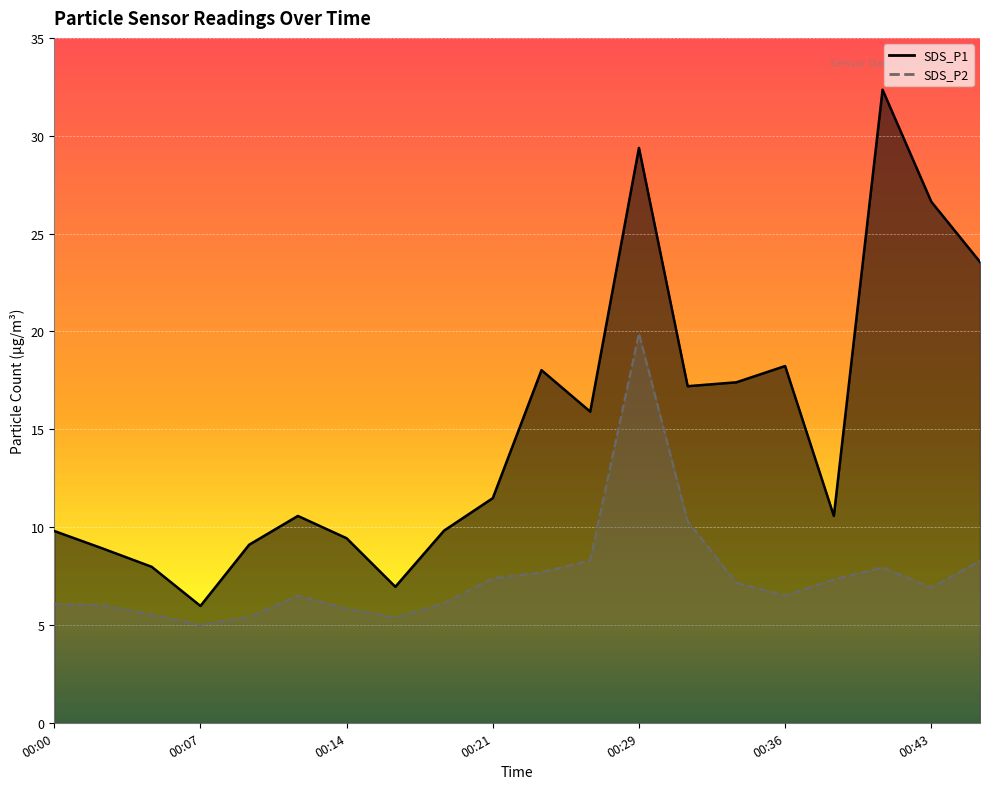

True or false: SDS_P1 has a value of 9.3 at 00:07.

False